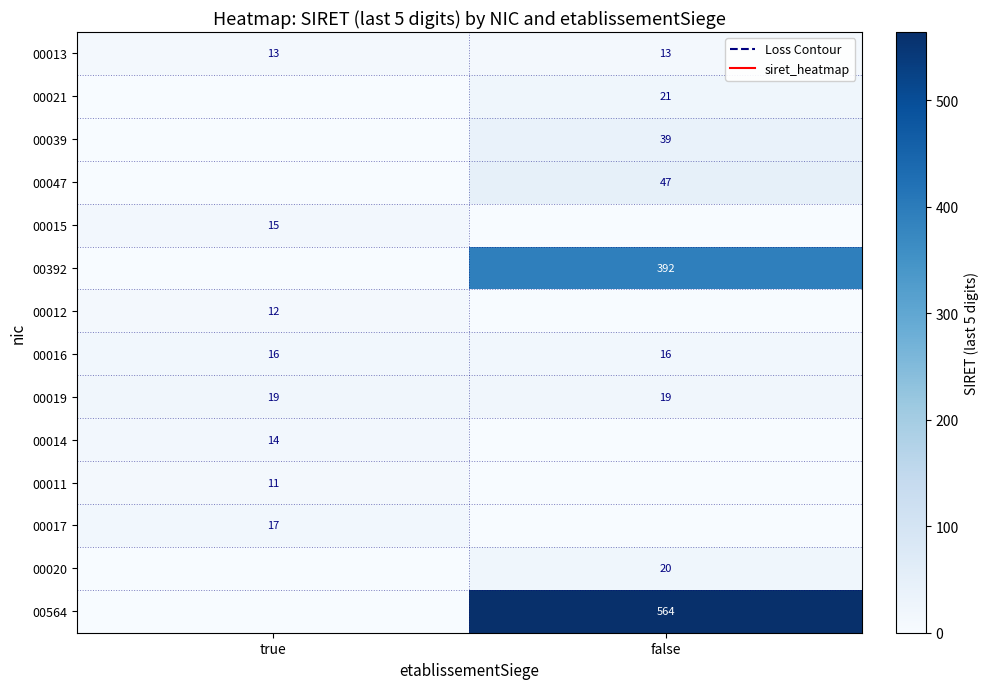

The 00015 series shows 27 at true. True or false?

False